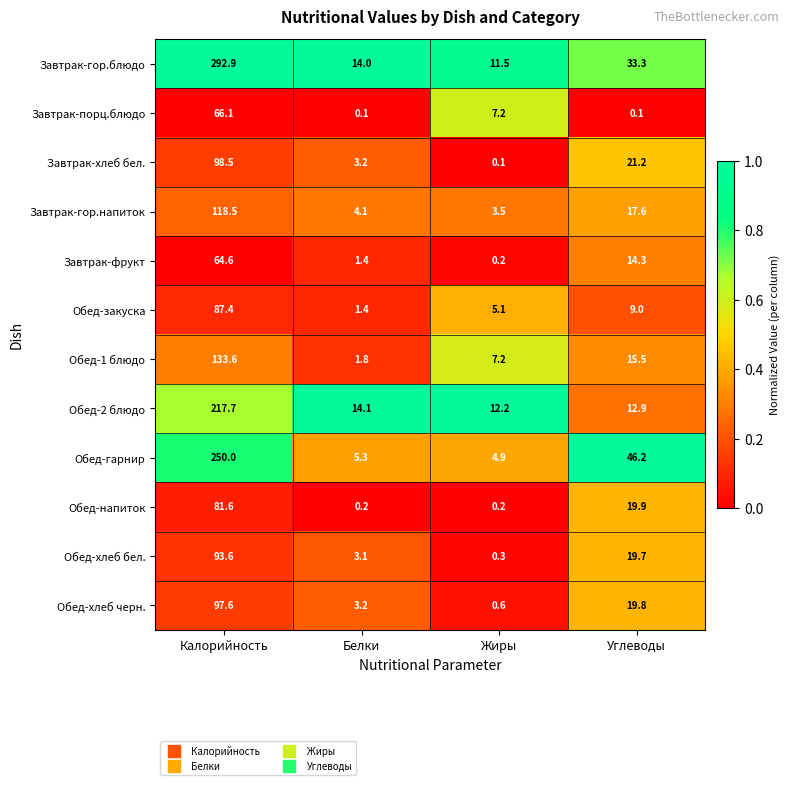

Which series has the widest spread of values?

Завтрак-гор.блюдо